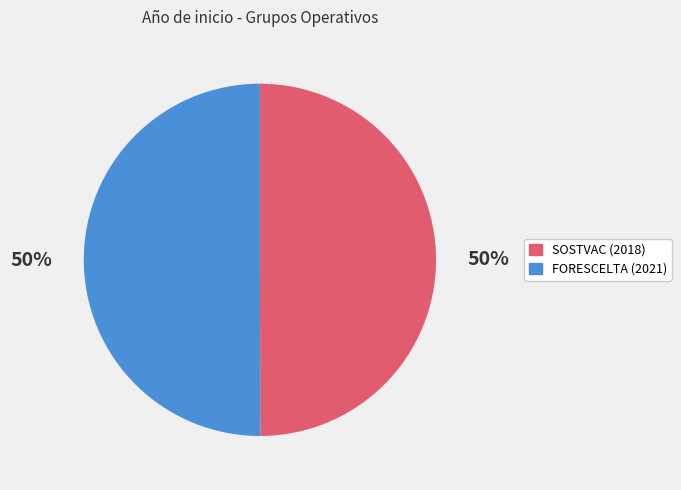

To the nearest percent, what is the average slice percentage?

50%